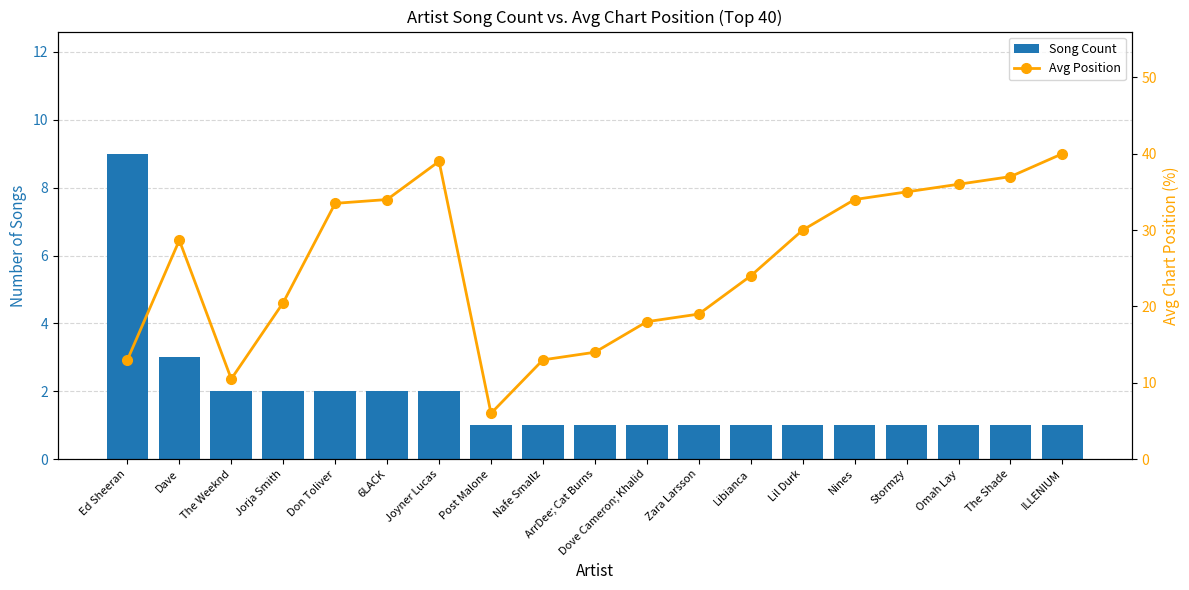

Which has a higher value, Nines or Ed Sheeran?

Ed Sheeran